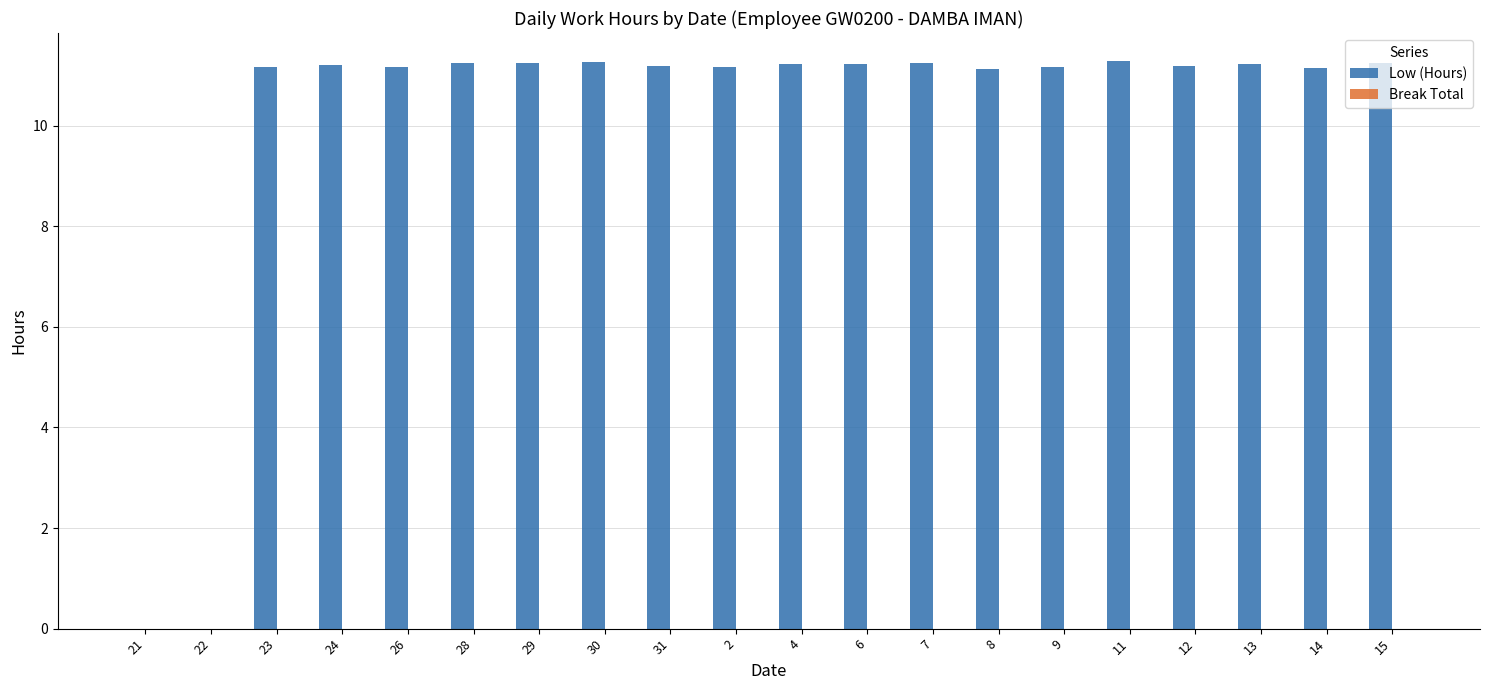

Where does the data first go above 11?

23